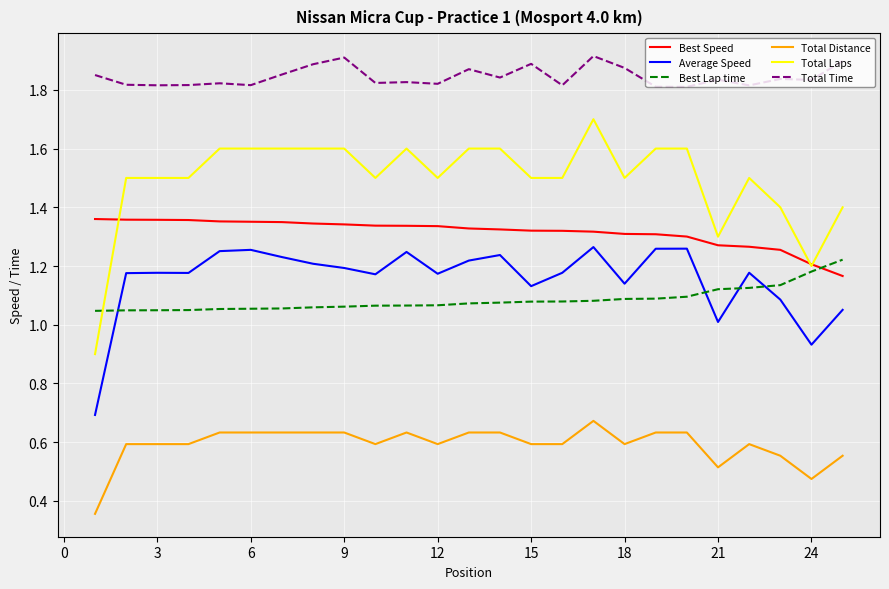

Which series has the largest total across all categories?

Total Time